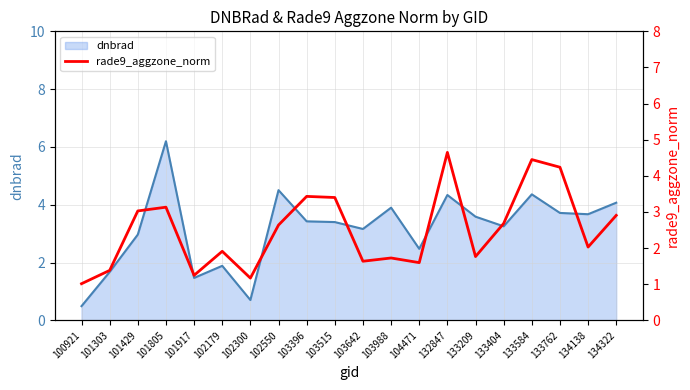

Reading left to right, list all the values displayed in this chart.

100921=1.0	101303=1.4	101429=3.0	101805=3.1	101917=1.2	102179=1.9	102300=1.2	102550=2.6	103396=3.4	103515=3.4	103642=1.6	103988=1.7	104471=1.6	132847=4.6	133209=1.8	133404=2.7	133584=4.4	133762=4.2	134138=2.0	134322=2.9